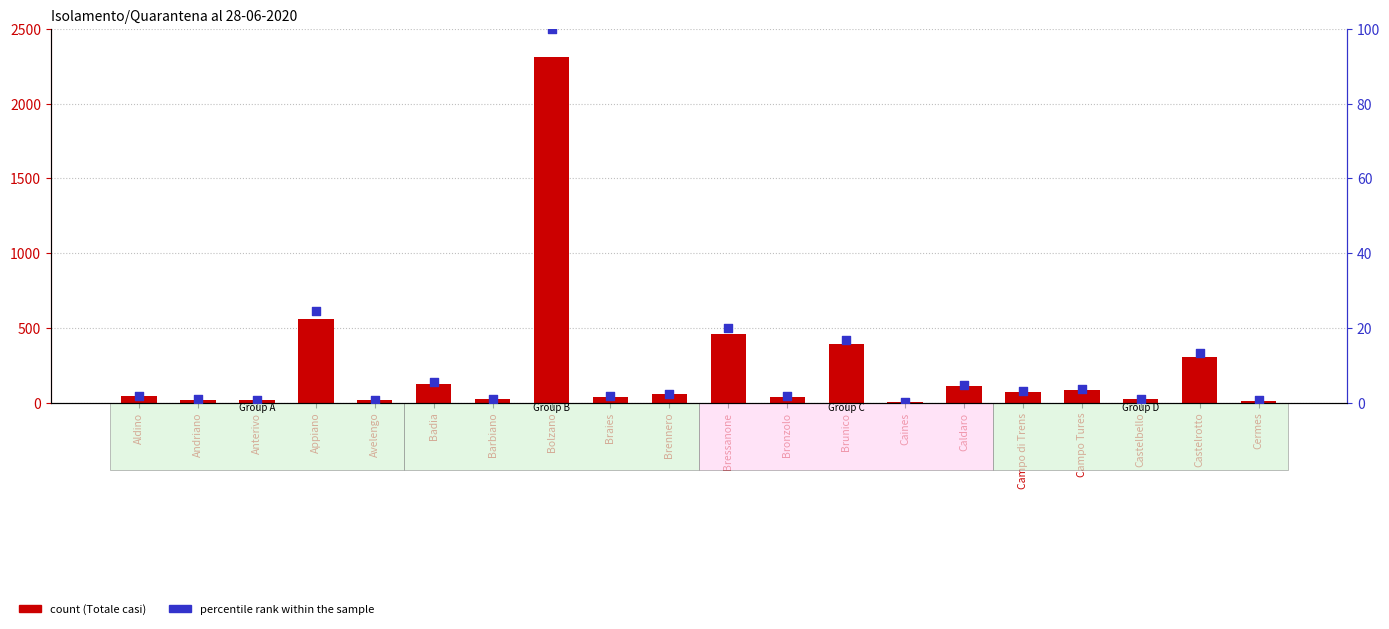

Which series contains the lowest Y value?

percentile rank within the sample